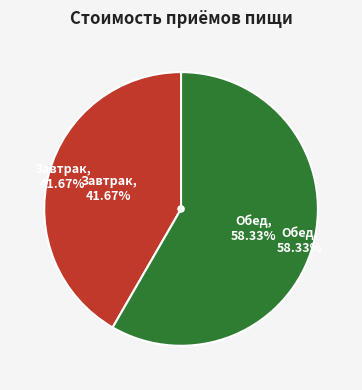

What percentage is the Завтрак slice, to the nearest percent?

42%